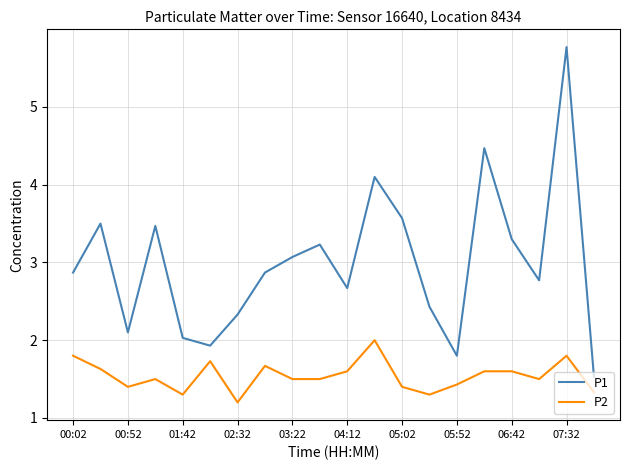

True or false: P1 and P2 intersect in this chart.

False